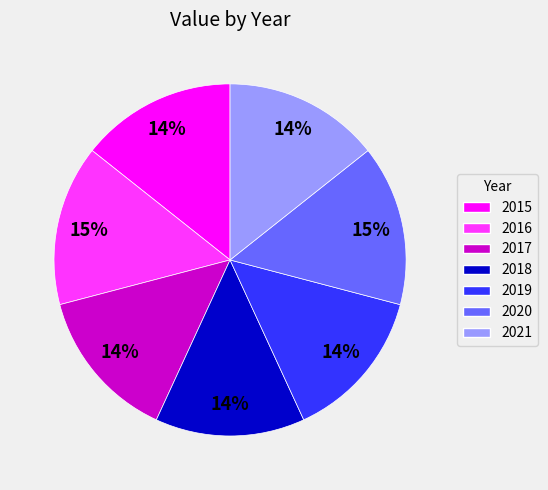

What percentage is the 2019 slice, to the nearest percent?

14%